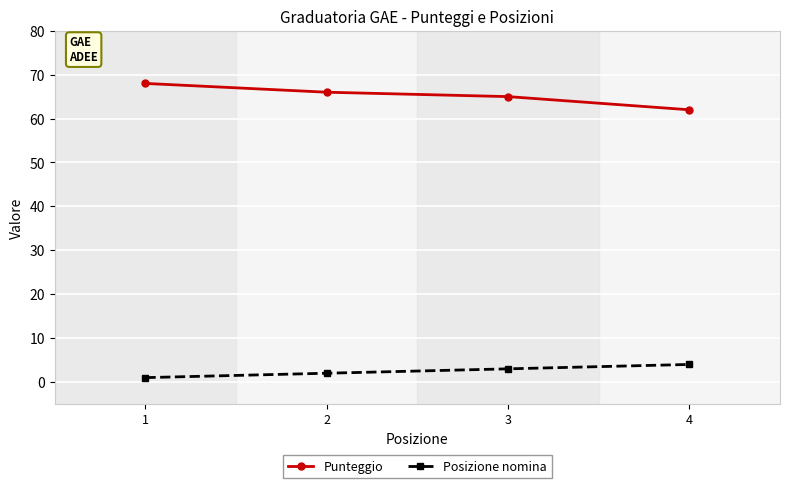

Which label corresponds to the smallest value in the chart?

1